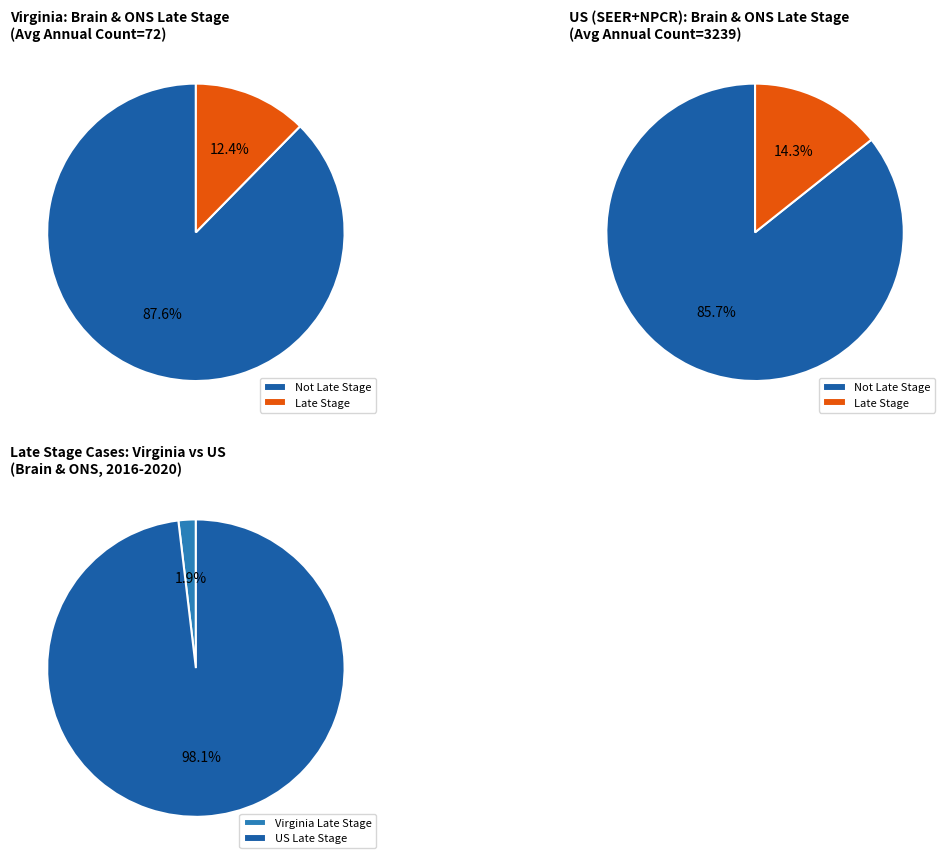

Which category accounts for the majority?

US (SEER+NPCR)